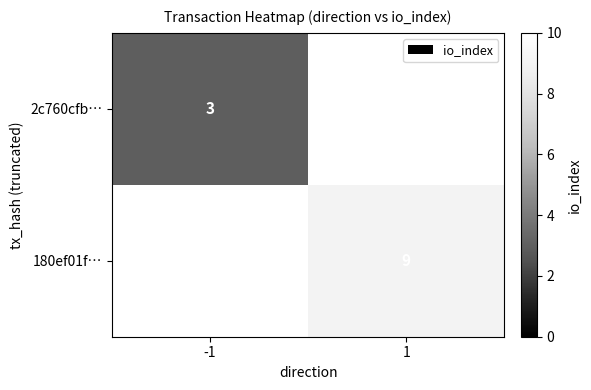

Which has a higher value, -1 or 1?

1